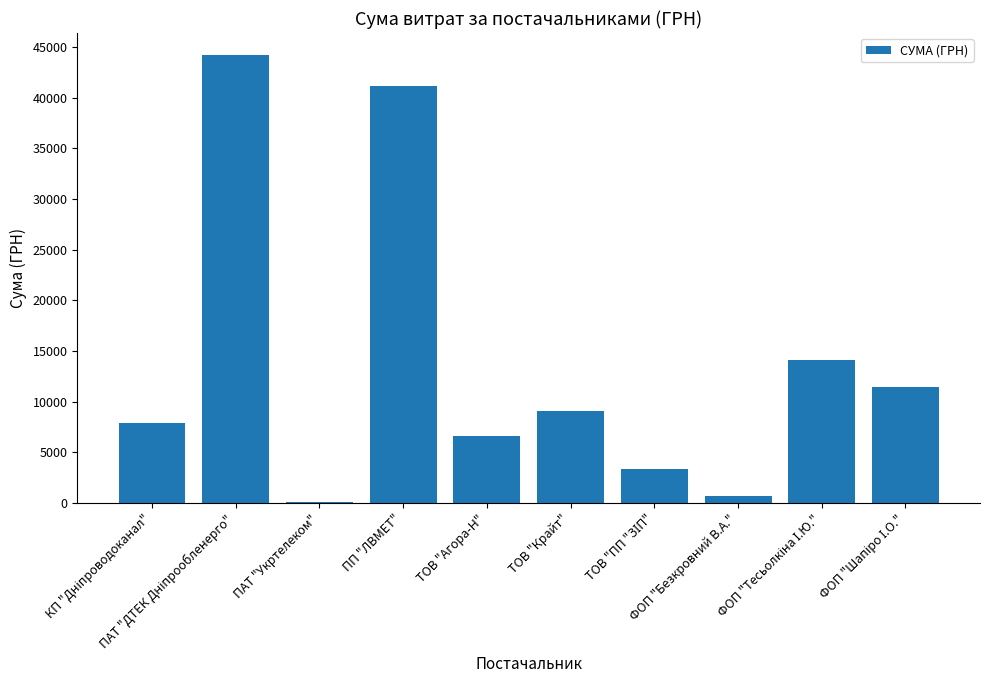

What is the maximum value shown in the chart?

44185.6